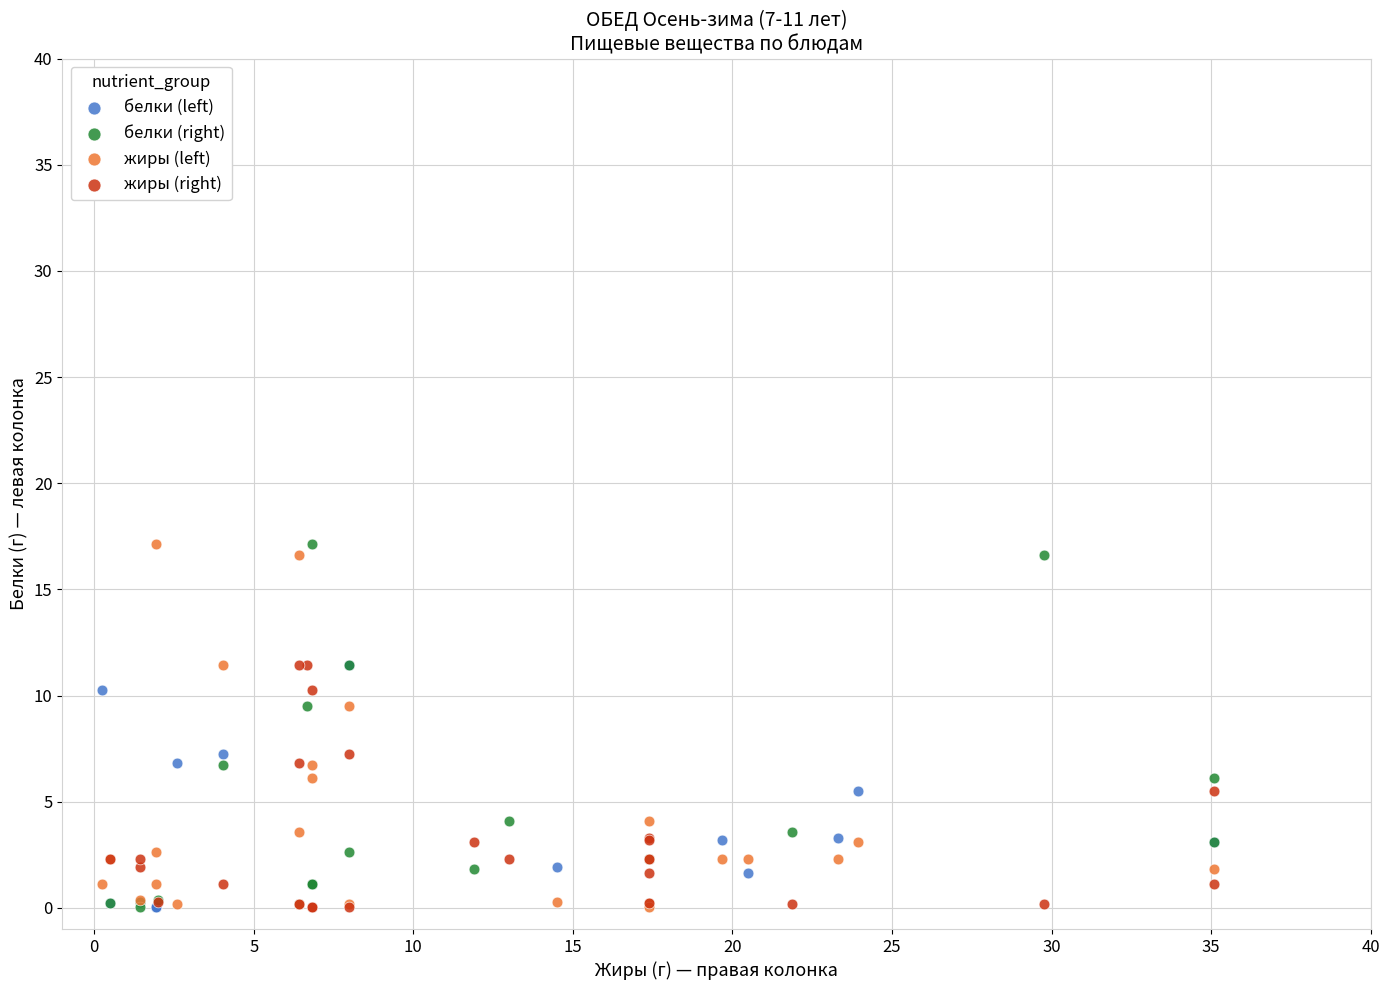

What are all the series names shown in the legend?

белки (left), белки (right), жиры (left), жиры (right)